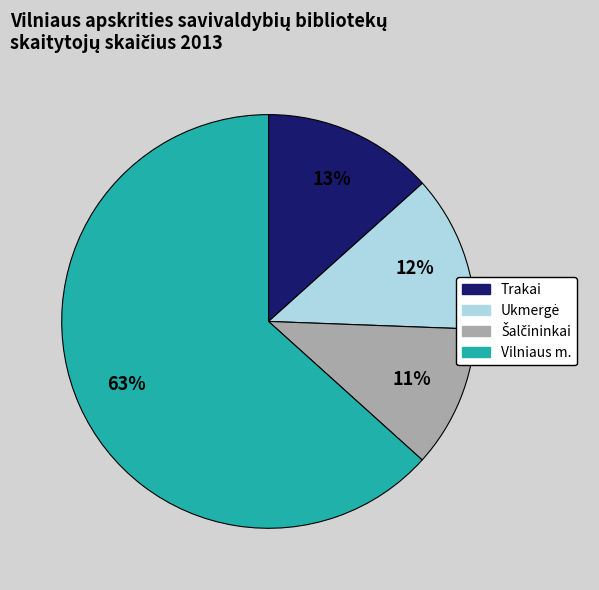

How many slices are in this pie chart?

4